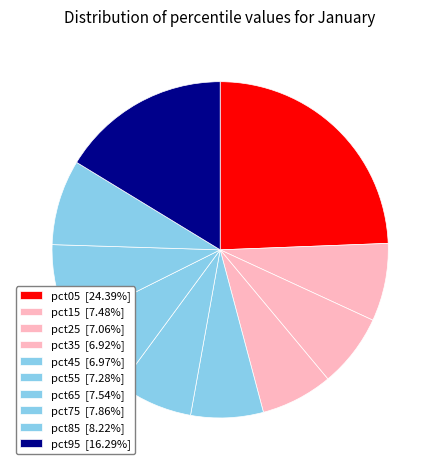

How many segments does this pie chart have?

10